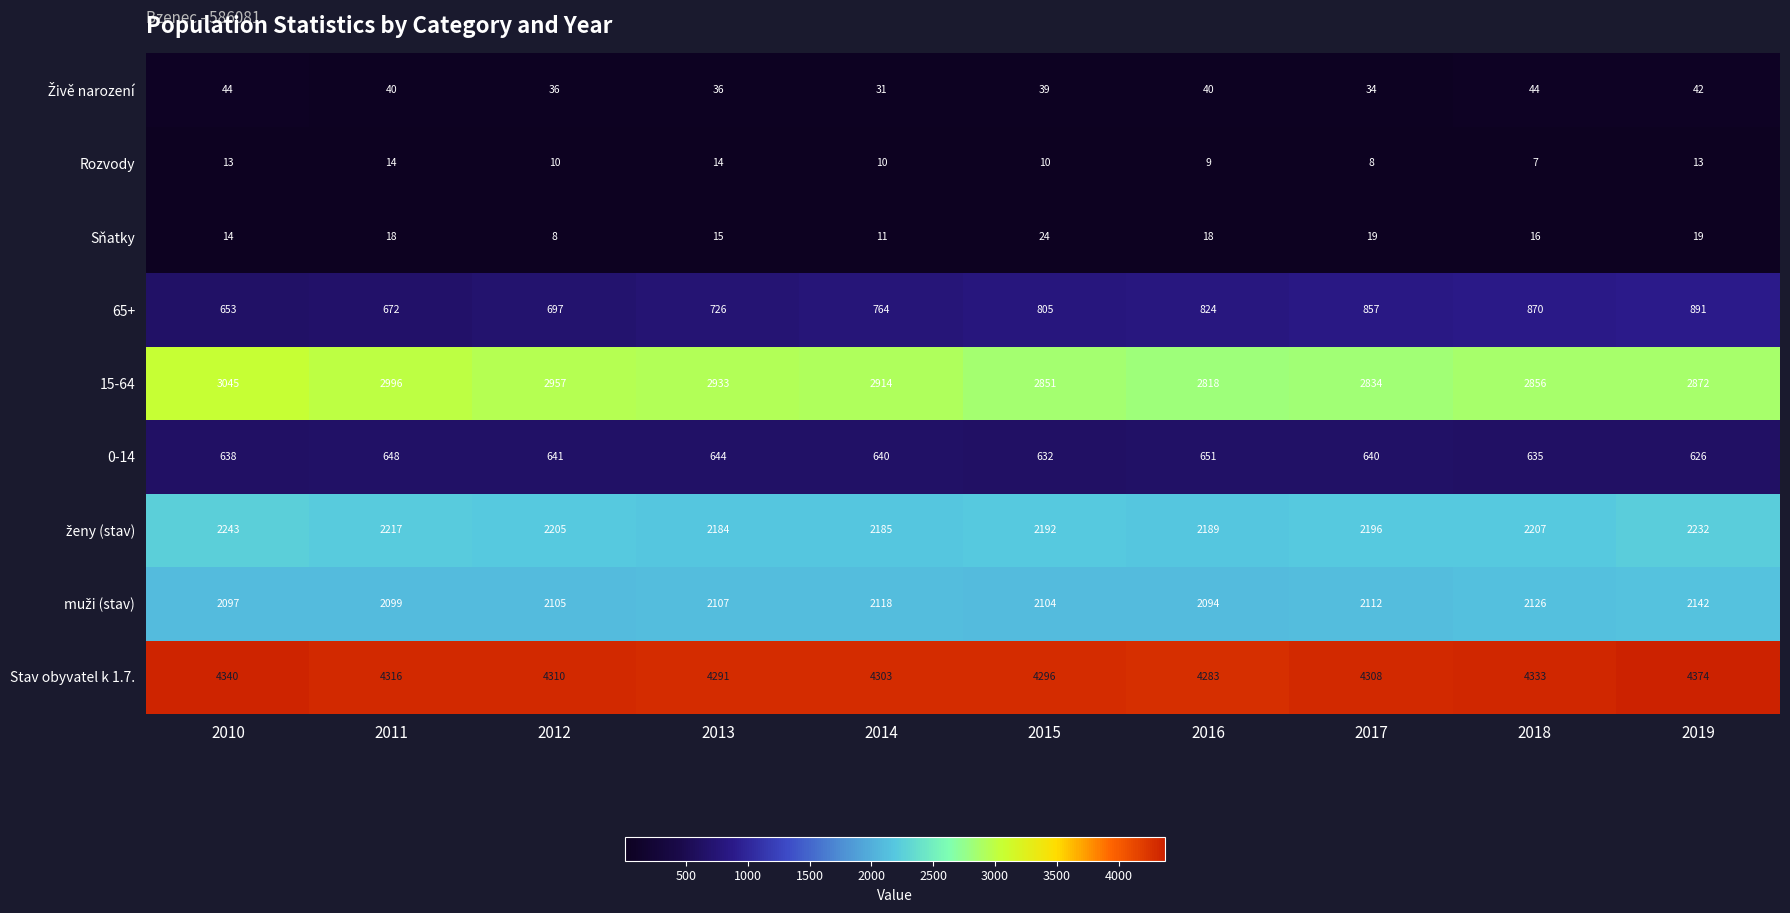

What is the sum of all 15-64 values?

29076